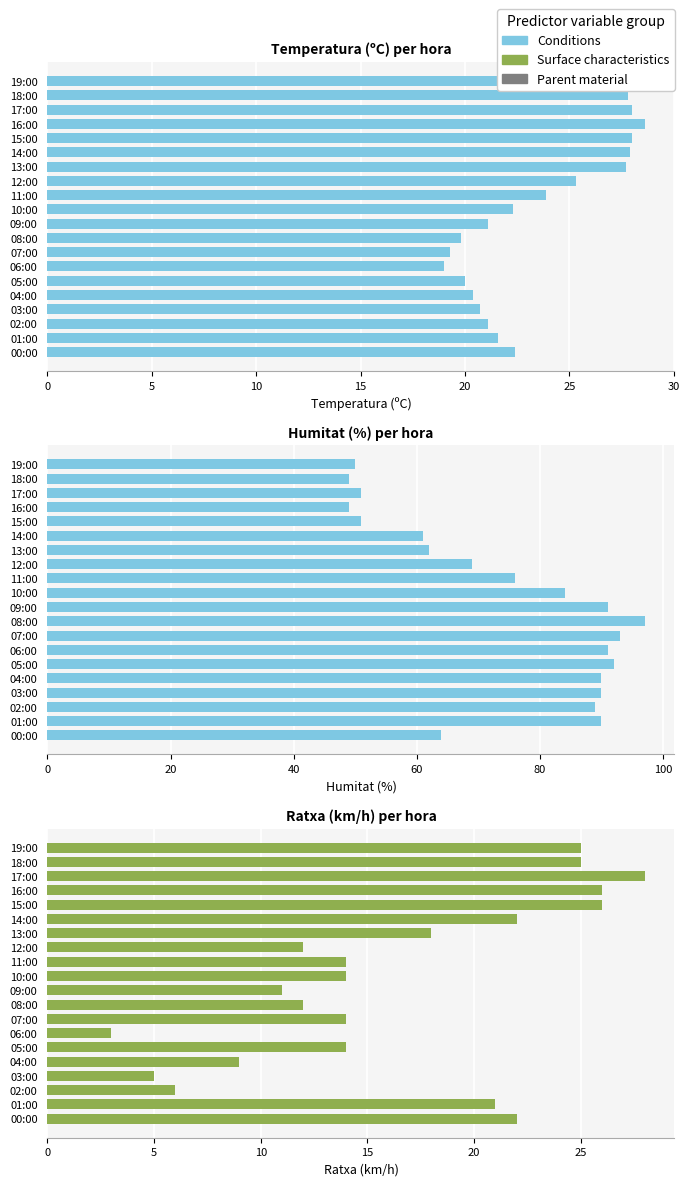

How many categories are shown in the chart?

20